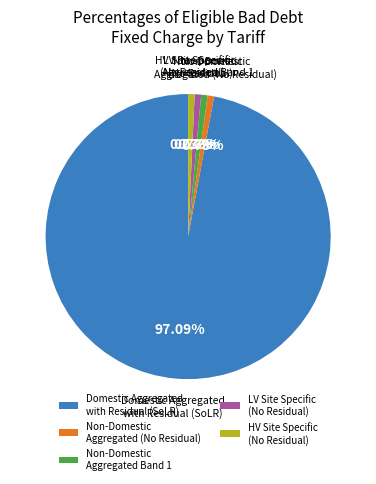

Does Non-Domestic Aggregated Band 1 represent more than half of the total?

No